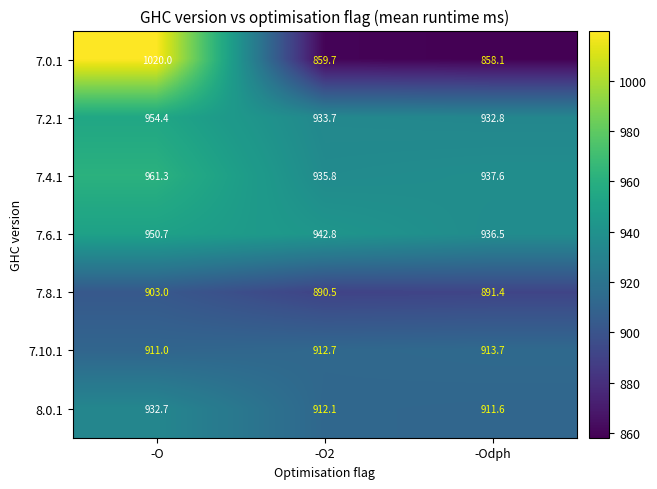

Is the value of 7.8.1 at -O2 greater than the value of 7.4.1 at -O2?

No